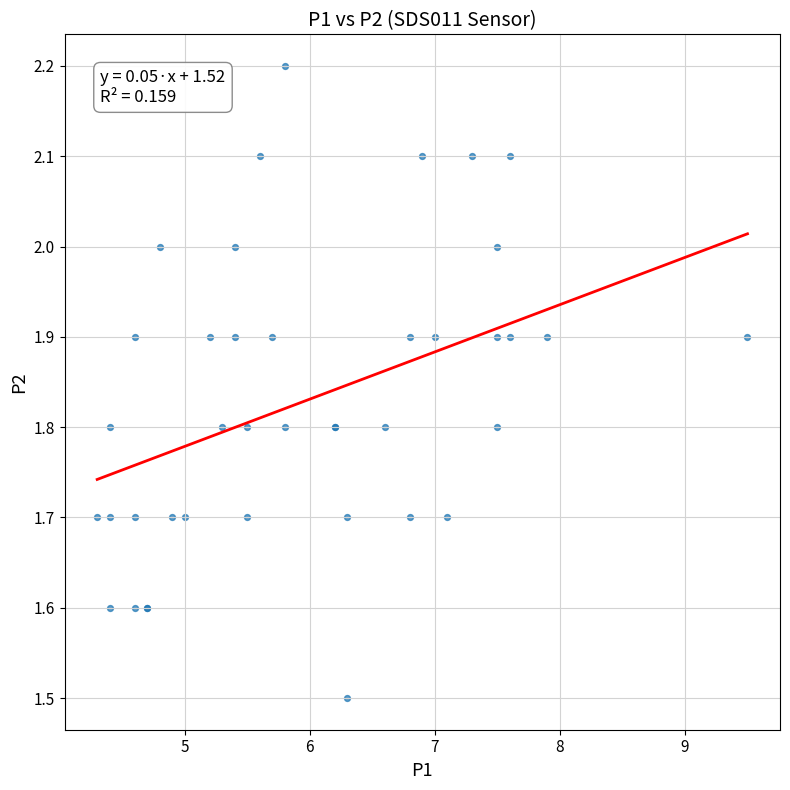

What Y value in the scatter plot is closest to 1?

1.5